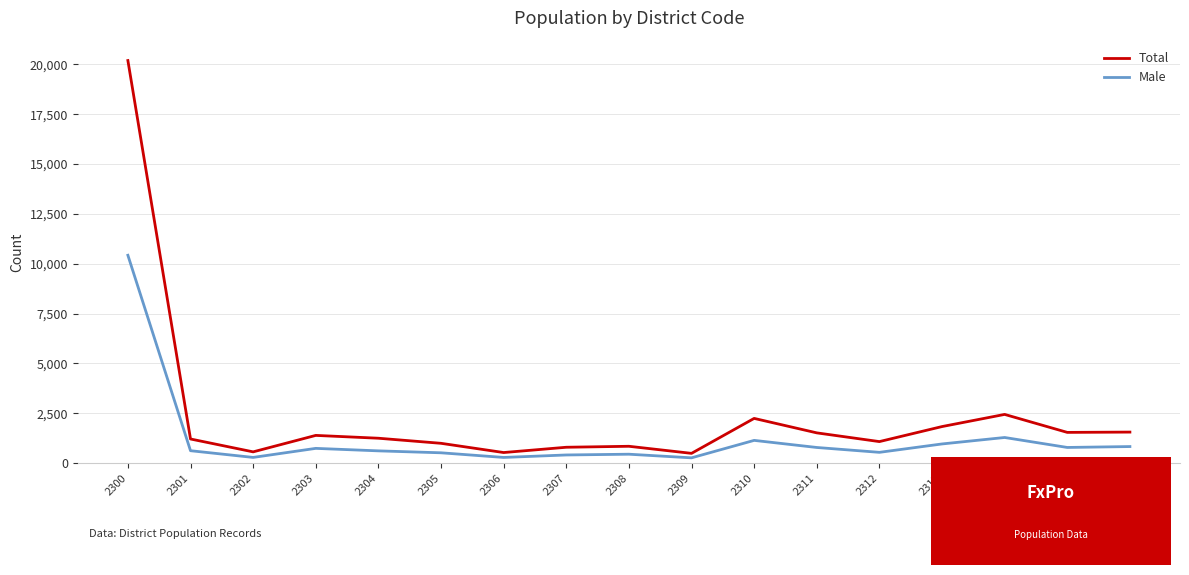

True or false: Male and Total cross at least once.

False